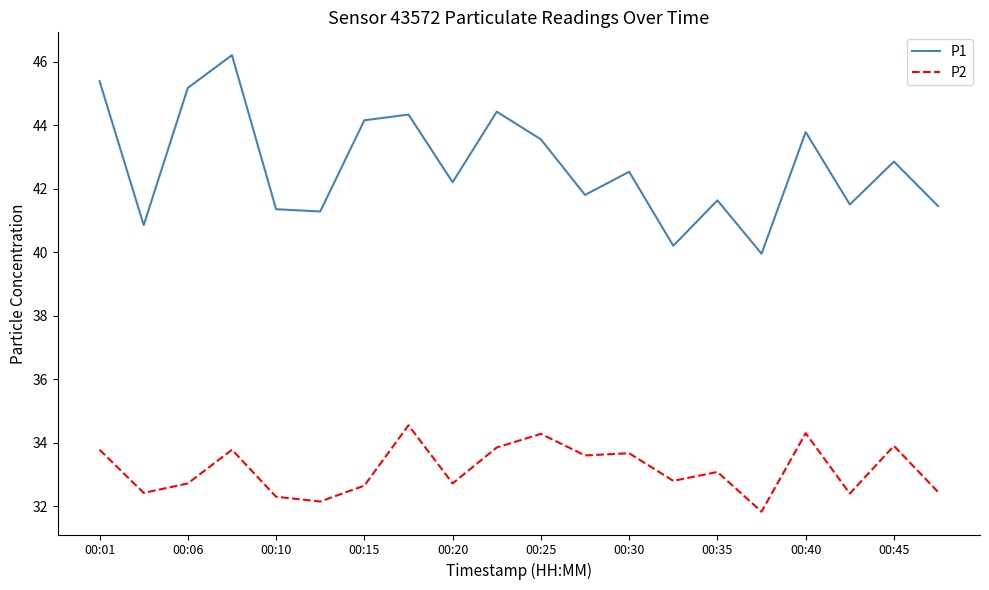

How many distinct data groups are displayed?

2